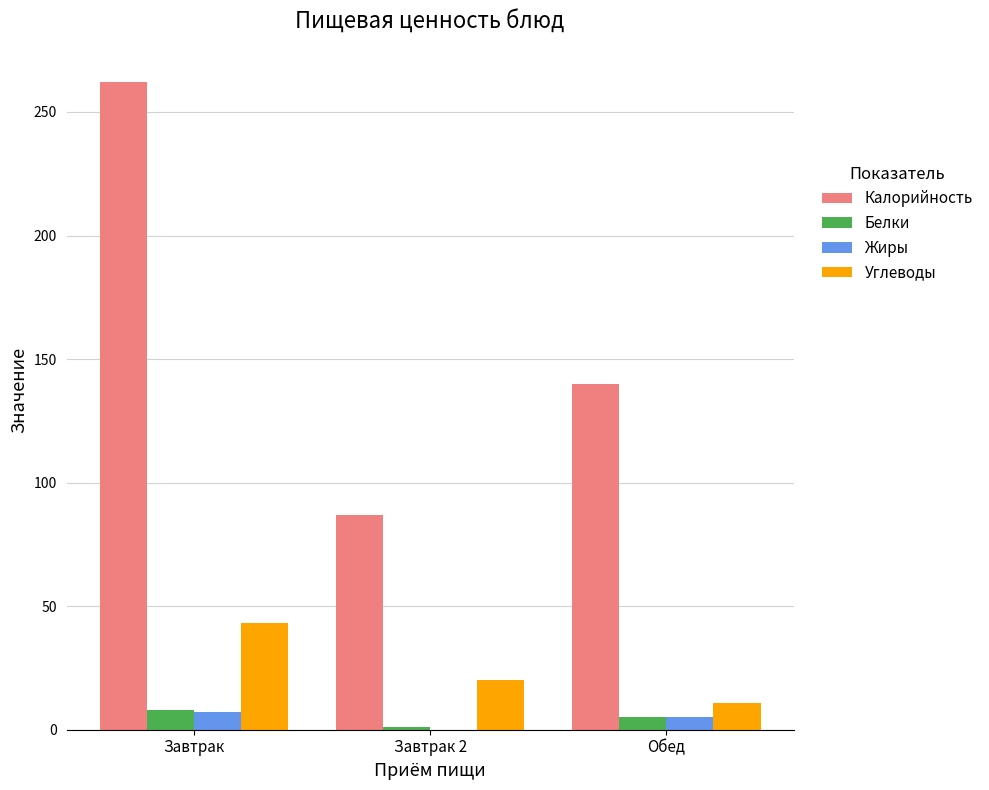

Are the bars grouped side by side (vs. stacked)?

Yes